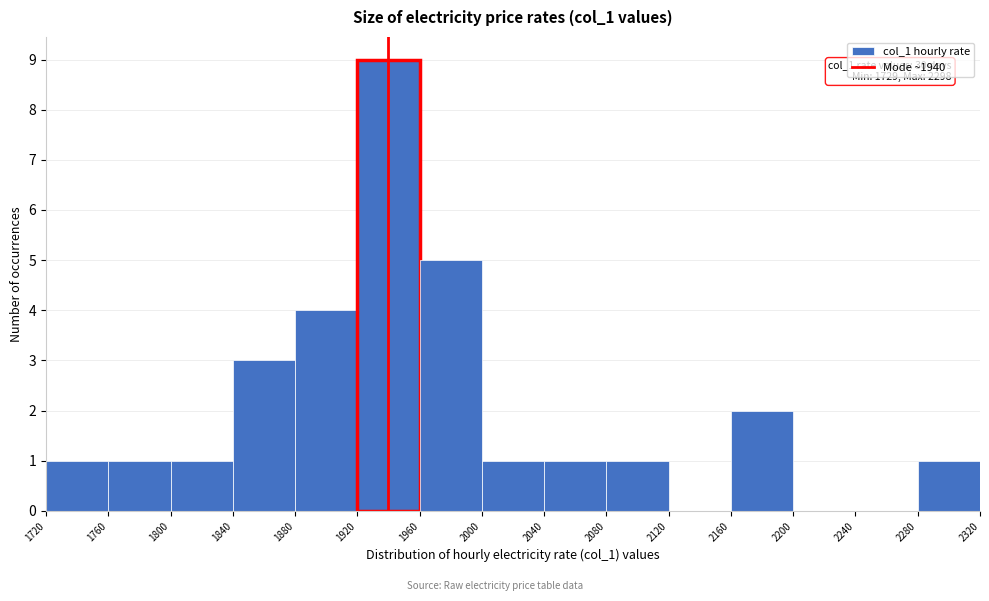

Over which range of the x-axis is the bar tallest?

1920 to 1960